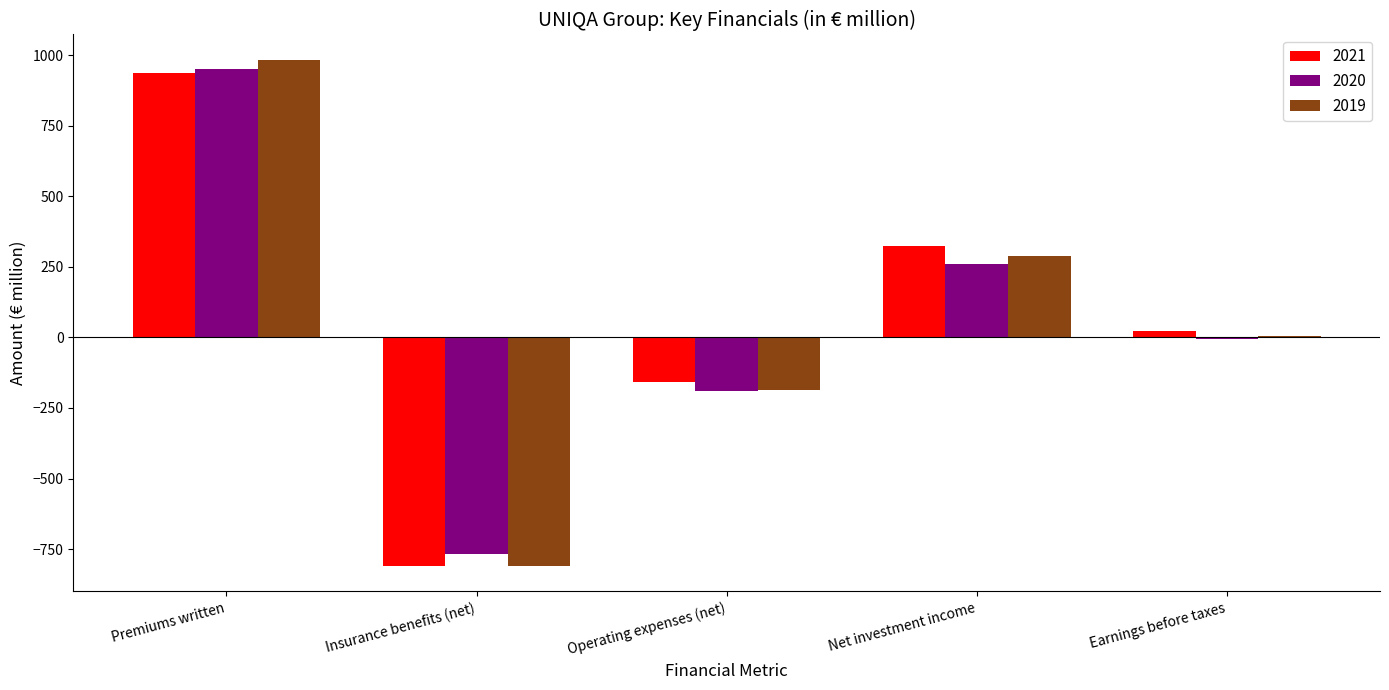

Reading right to left, extract all data points from this chart.

2021: 23.3	322.5	-159.3	-809.8	938.5
2020: -6.3	261.9	-188.8	-768.2	951.8
2019: 5.5	289.1	-185.1	-810.3	983.9